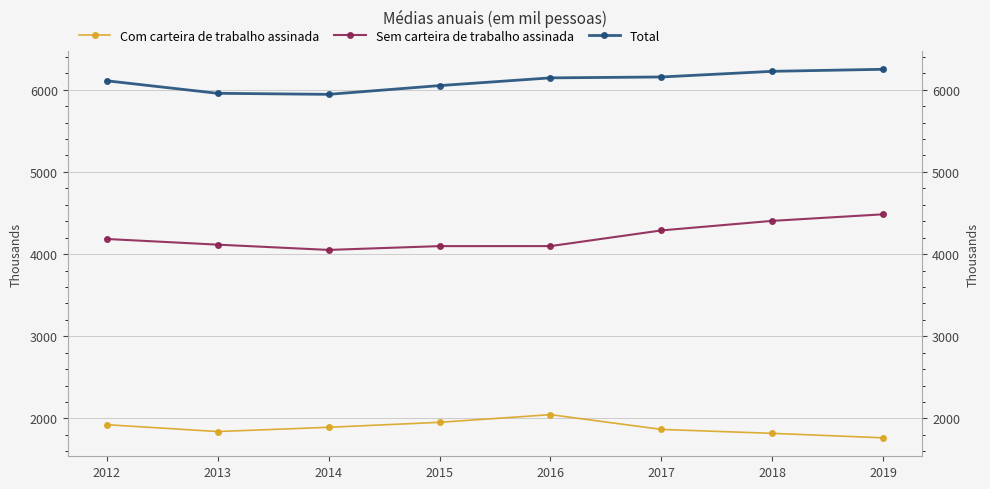

At how many categories does at least one series exceed 3689?

8